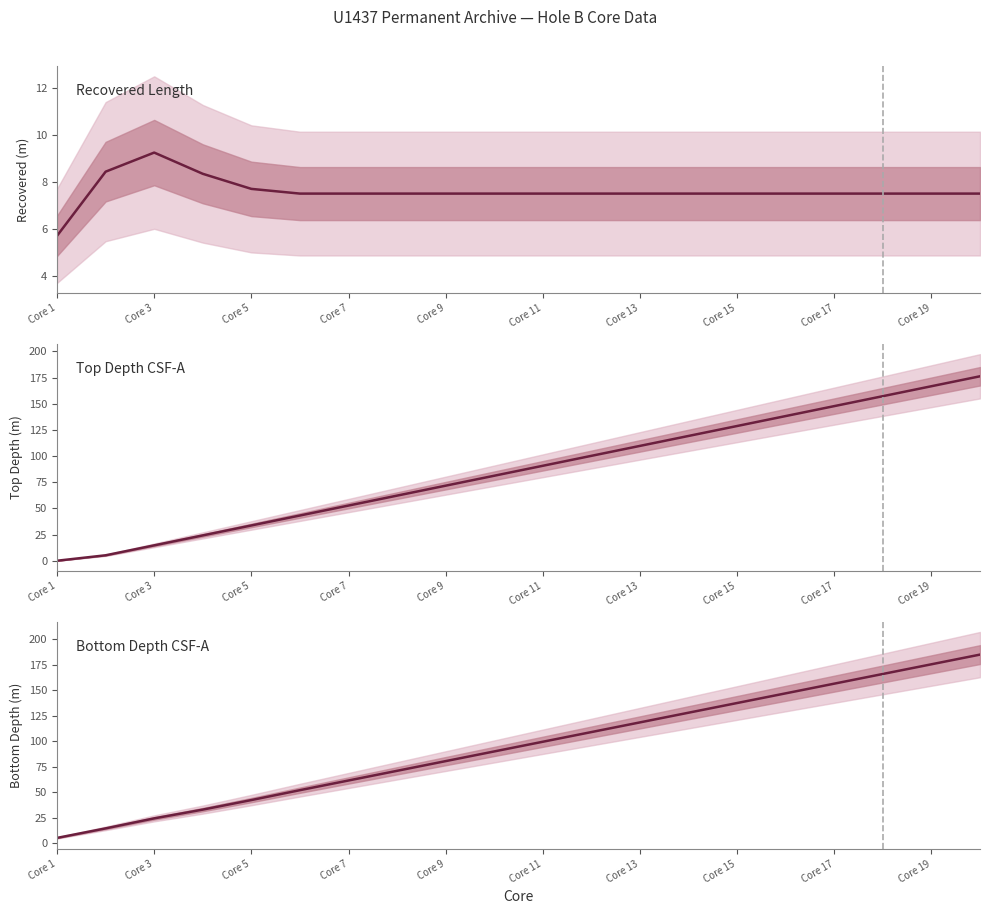

What are all the series names shown in the legend?

Recovered Length, Top Depth CSF-A, Bottom Depth CSF-A